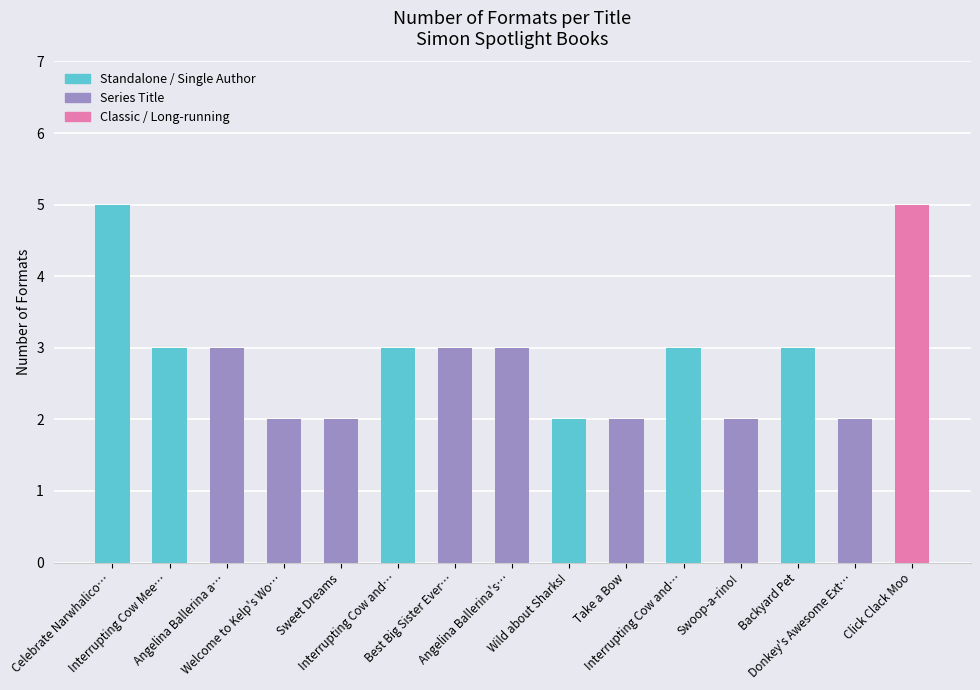

Reading right to left, extract all data points from this chart.

Click Clack Moo=5	Donkey's Awesome Ext…=2	Backyard Pet=3	Swoop-a-rino!=2	Interrupting Cow and…=3	Take a Bow=2	Wild about Sharks!=2	Angelina Ballerina's…=3	Best Big Sister Ever…=3	Interrupting Cow and…=3	Sweet Dreams=2	Welcome to Kelp's Wo…=2	Angelina Ballerina a…=3	Interrupting Cow Mee…=3	Celebrate Narwhalico…=5